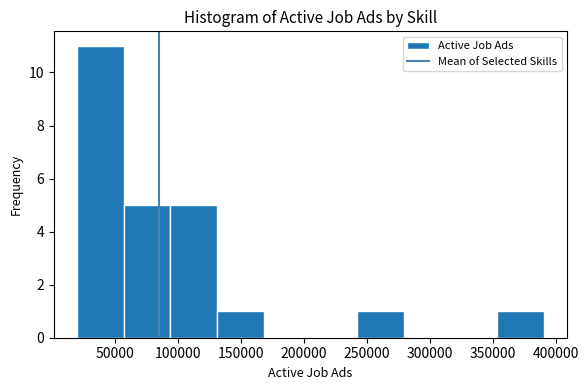

Reading left to right, transcribe this chart: for each bar, give the range it covers on the x-axis and its height. Neither the bar edges nor the heights are printed on the chart, so give them approximately, as read against the axes.

20000 to 55000: 11
55000 to 95000: 5
95000 to 130000: 5
130000 to 170000: 1
170000 to 205000: 0
205000 to 240000: 0
240000 to 280000: 1
280000 to 315000: 0
315000 to 355000: 0
355000 to 390000: 1